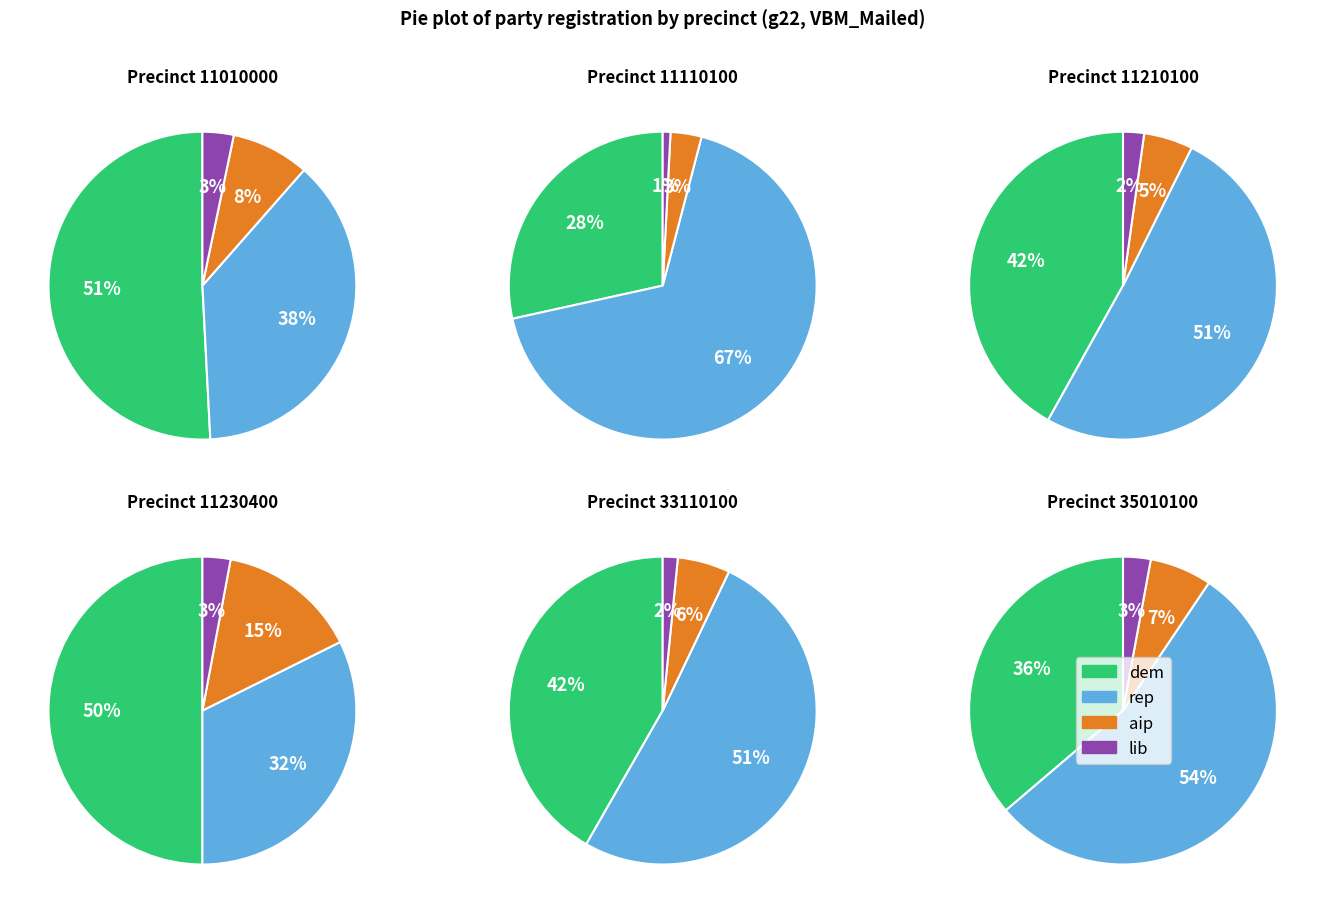

Is the sum of 5 and 1 greater than half?

No